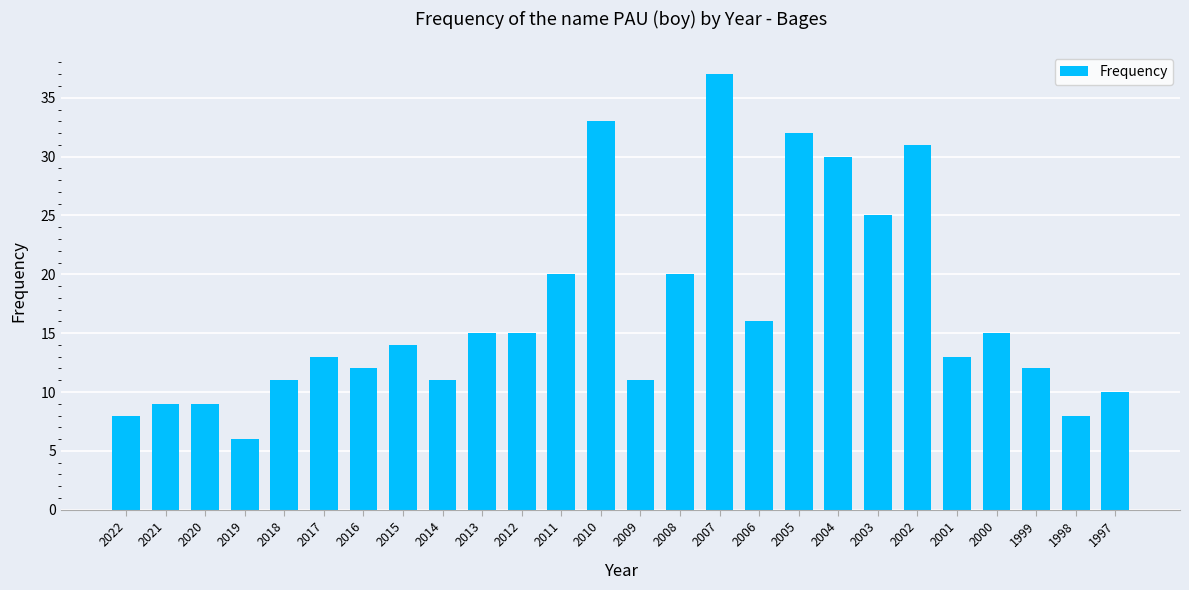

What is the difference between the second highest and second lowest values?

25